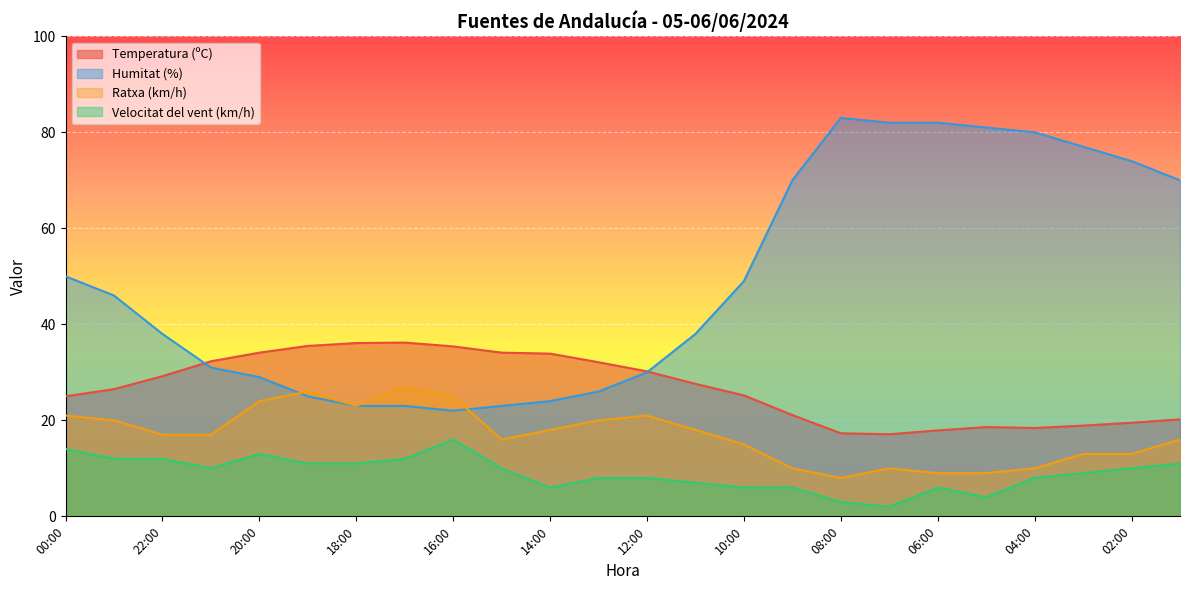

Is the value of Ratxa (km/h) at 18:00 greater than the value of Velocitat del vent (km/h) at 11:00?

Yes